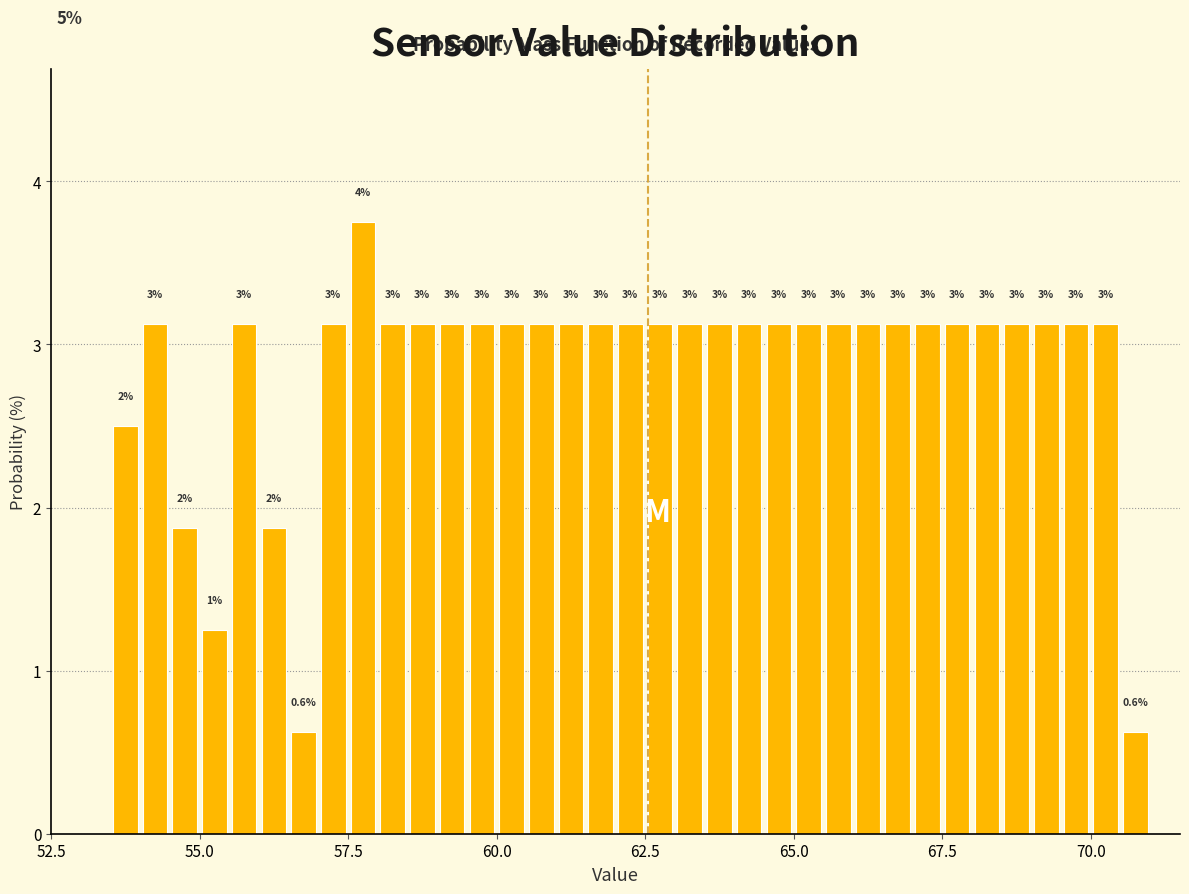

Around what value on the x-axis is the tallest bar? Give the approximate position of its centre, as read against the axis.

58.0